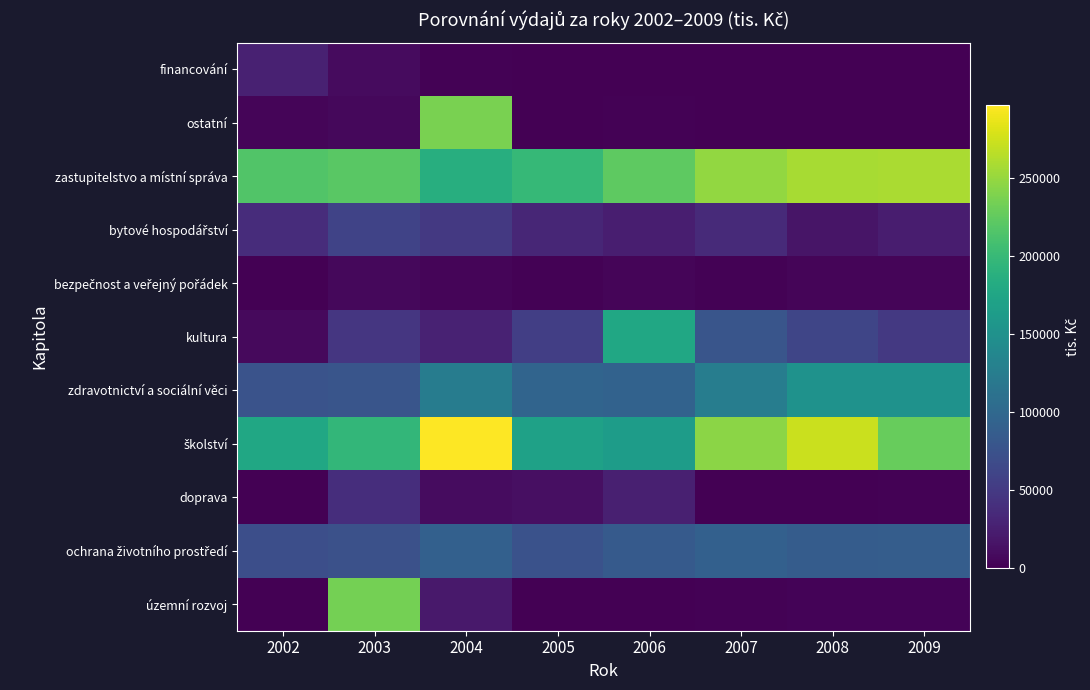

How many distinct data groups are displayed?

11